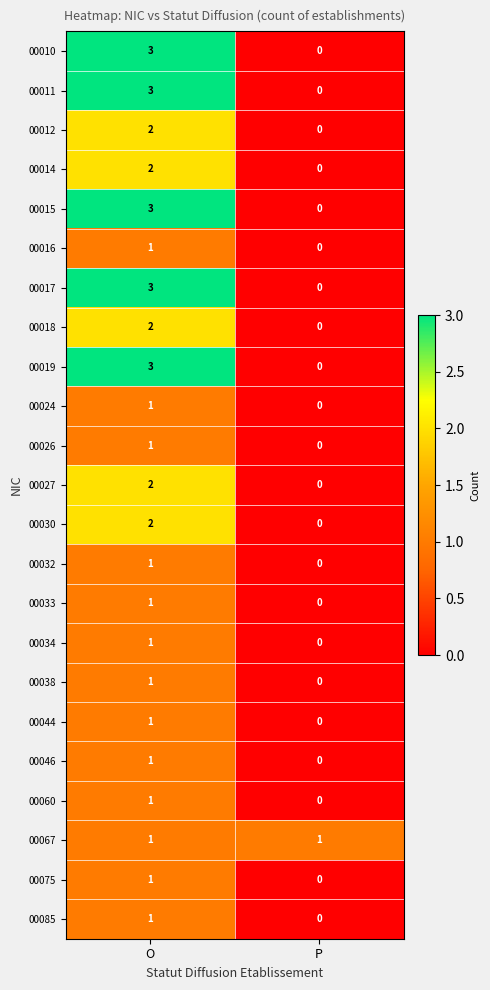

At which label does 00033 reach its minimum?

P